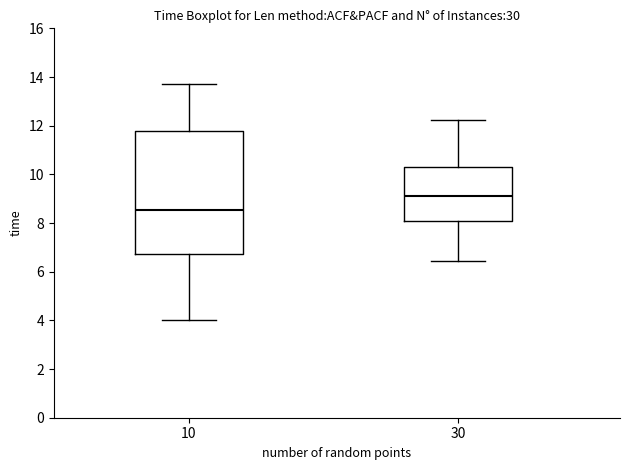

Which box is the tallest, from its lower edge to its upper edge?

10